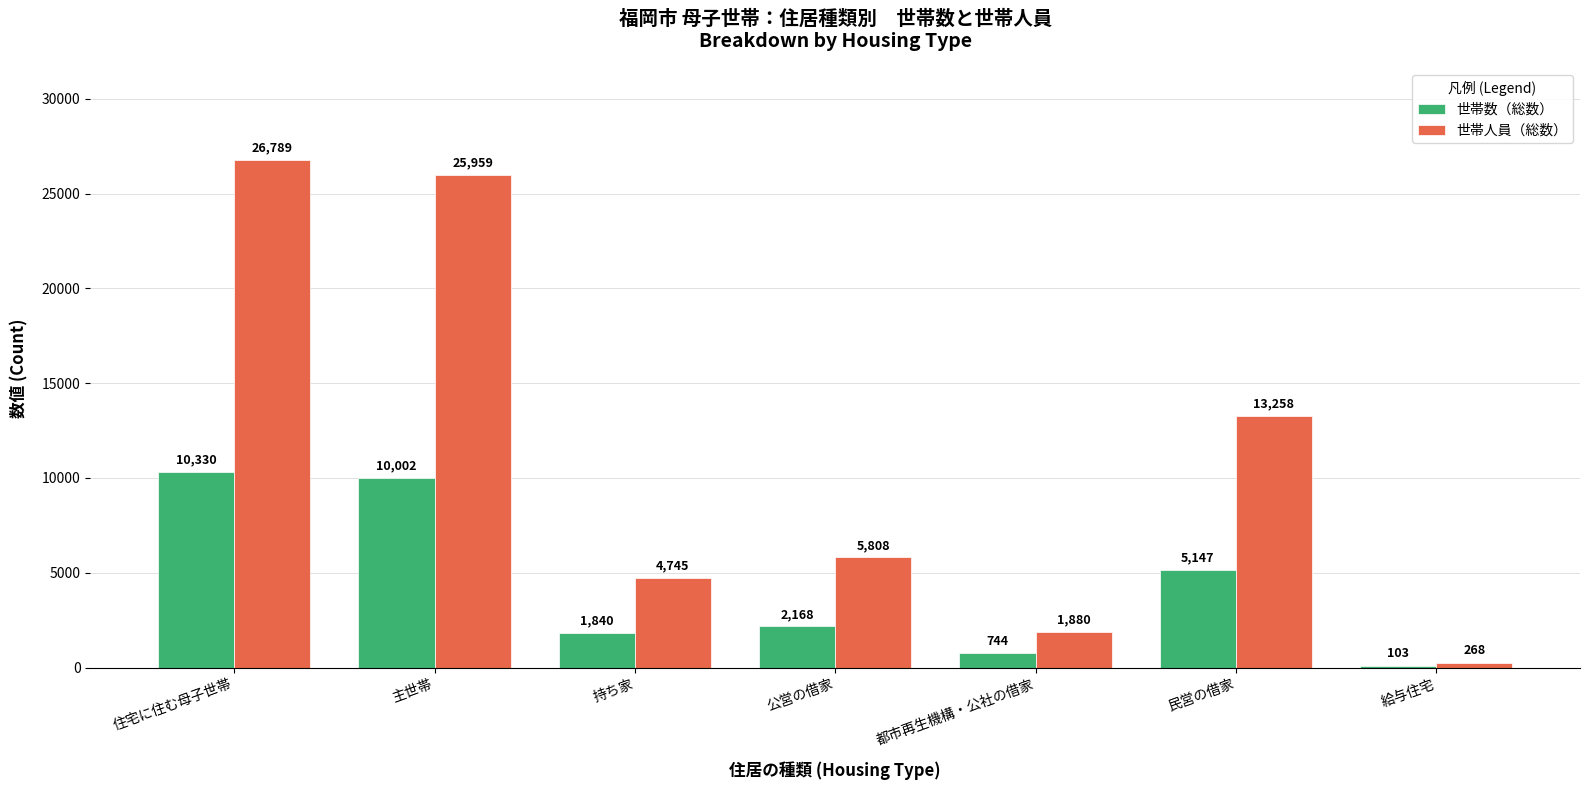

What are all the series names shown in the legend?

世帯数（総数）, 世帯人員（総数）